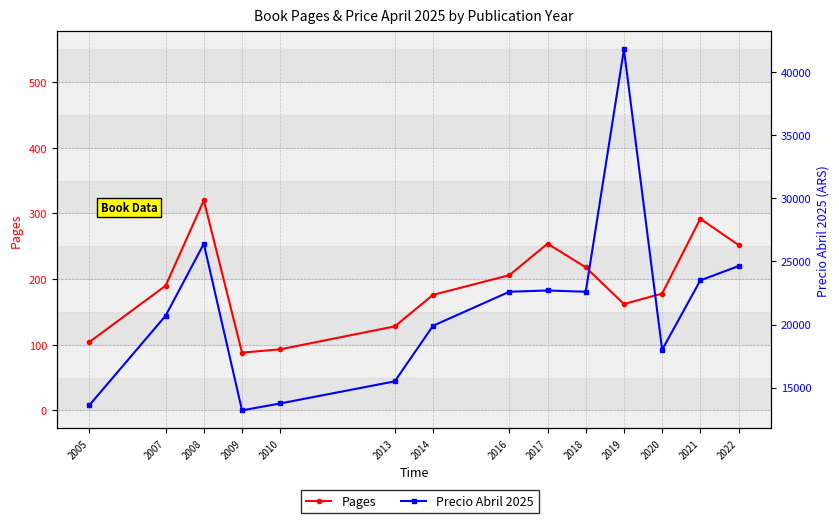

How many interior local valleys does the Precio Abril 2025 series have?

3